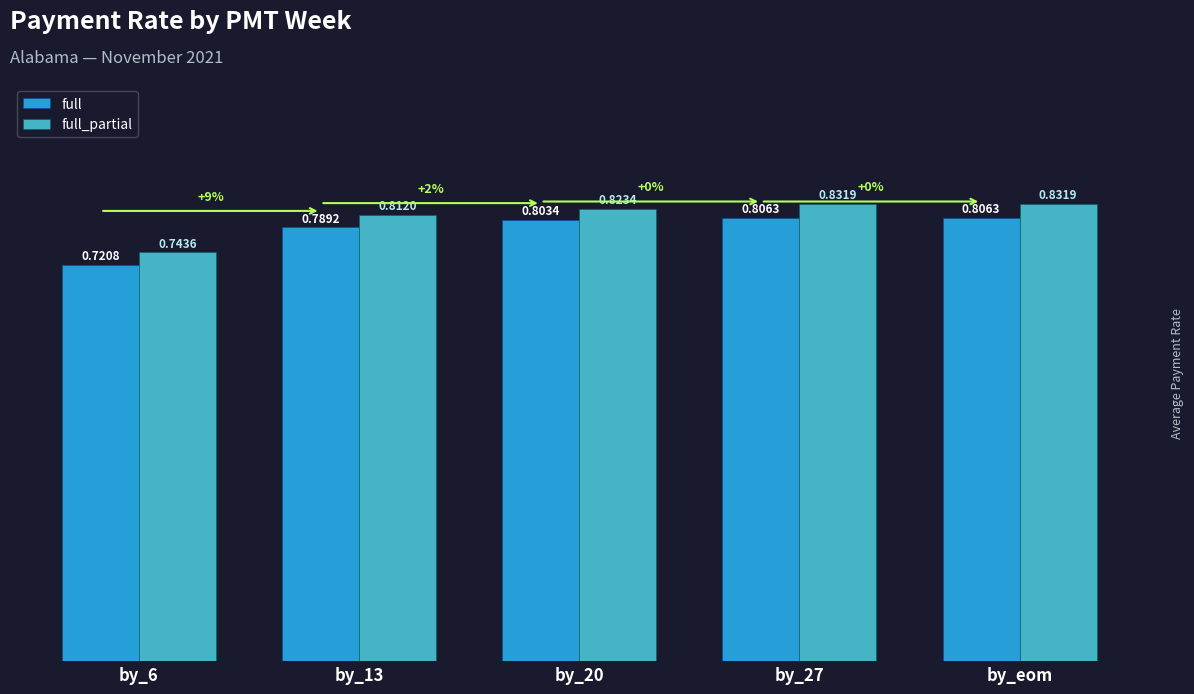

Is it true that full_partial equals 0.8 at by_eom?

True